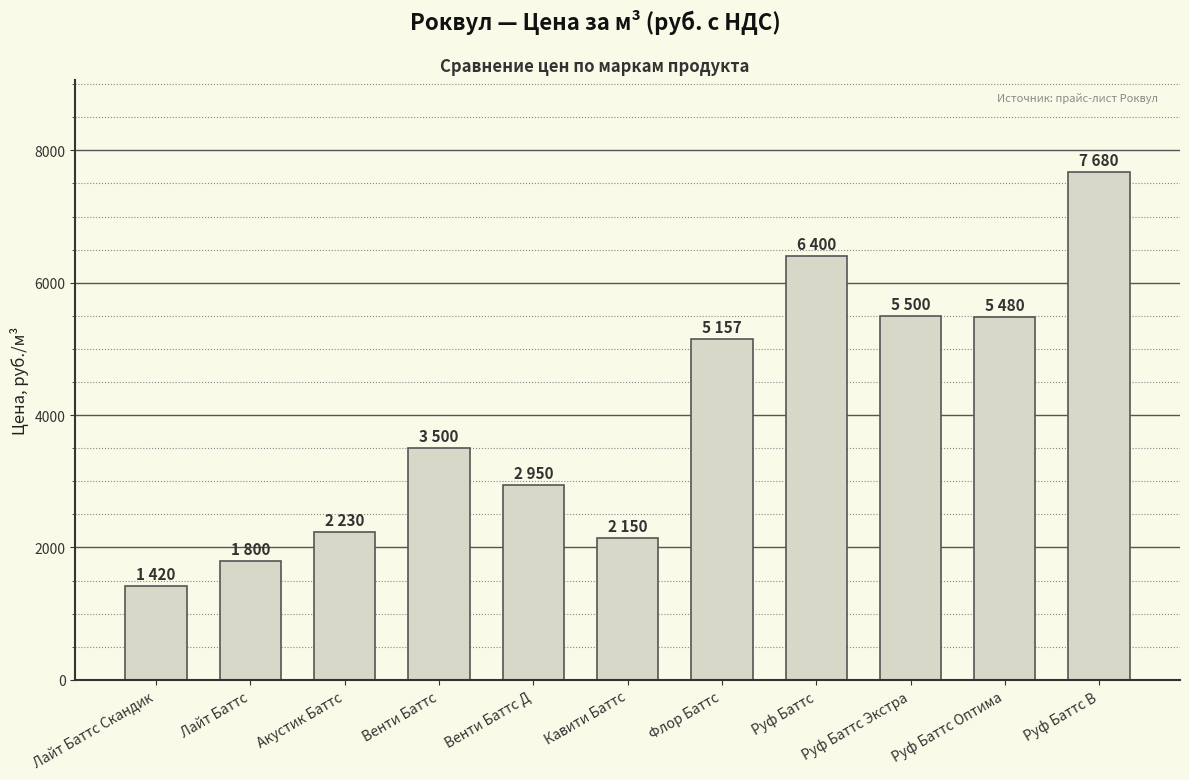

Which category has the lowest value across all series?

Лайт Баттс Скандик